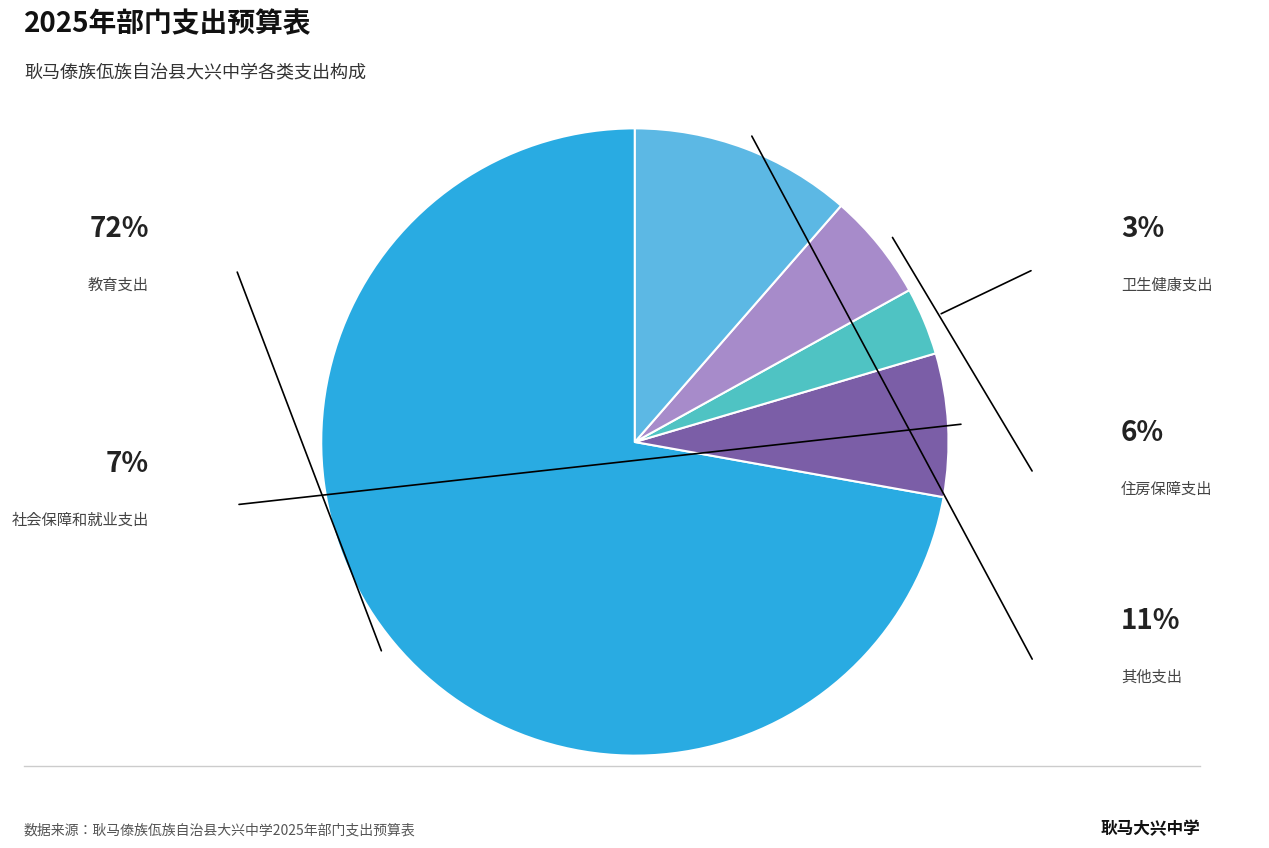

Rank the categories by value from lowest to highest.

卫生健康支出, 住房保障支出, 社会保障和就业支出, 其他支出, 教育支出